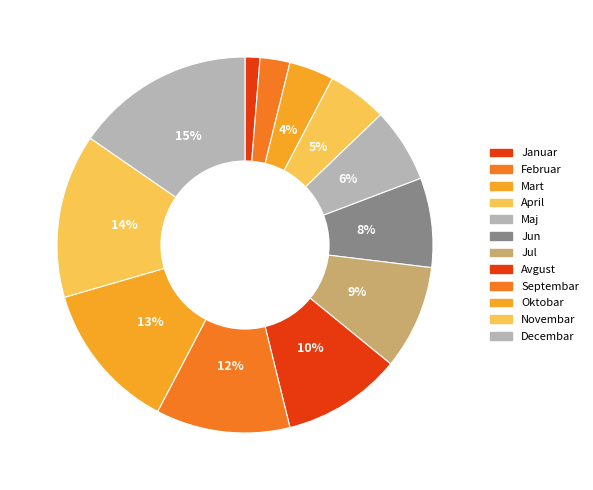

Count the number of slices in the pie.

12